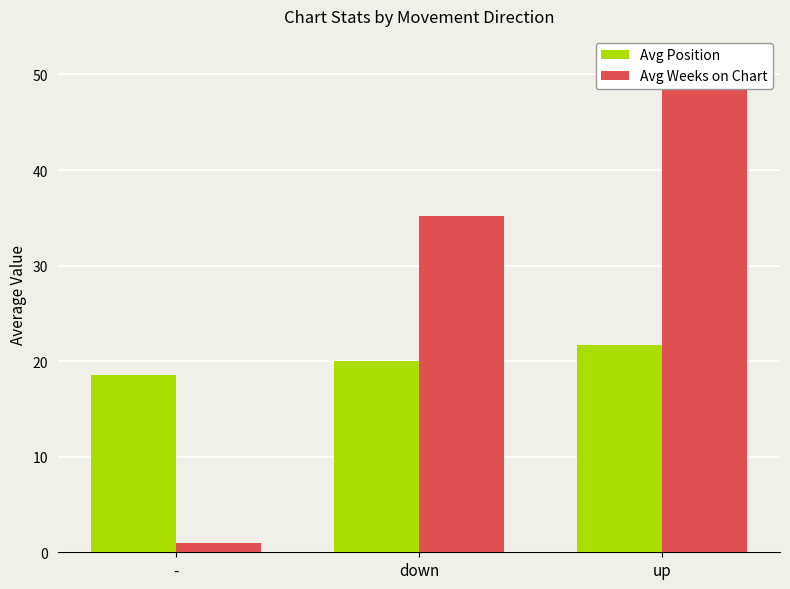

Is the value of Avg Position at - greater than the value of Avg Weeks on Chart at -?

Yes